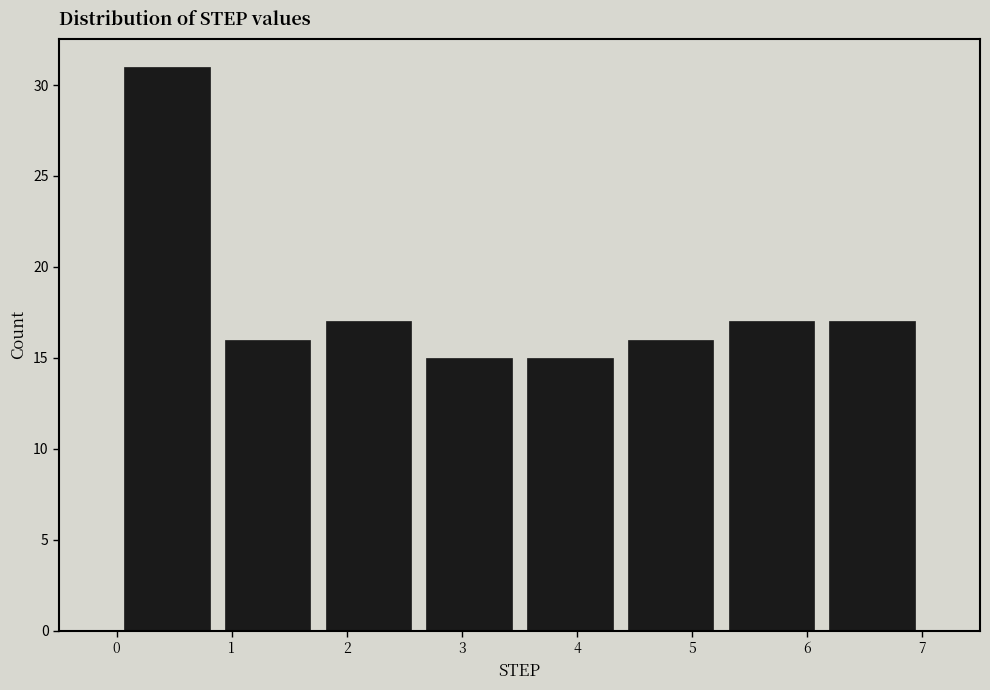

Reading left to right, transcribe this chart: for each bar, give the range it covers on the x-axis and its height. Neither the bar edges nor the heights are printed on the chart, so give them approximately, as read against the axes.

0.0 to 0.9: 31
0.9 to 1.8: 16
1.8 to 2.6: 17
2.6 to 3.5: 15
3.5 to 4.4: 15
4.4 to 5.3: 16
5.3 to 6.1: 17
6.1 to 7.0: 17